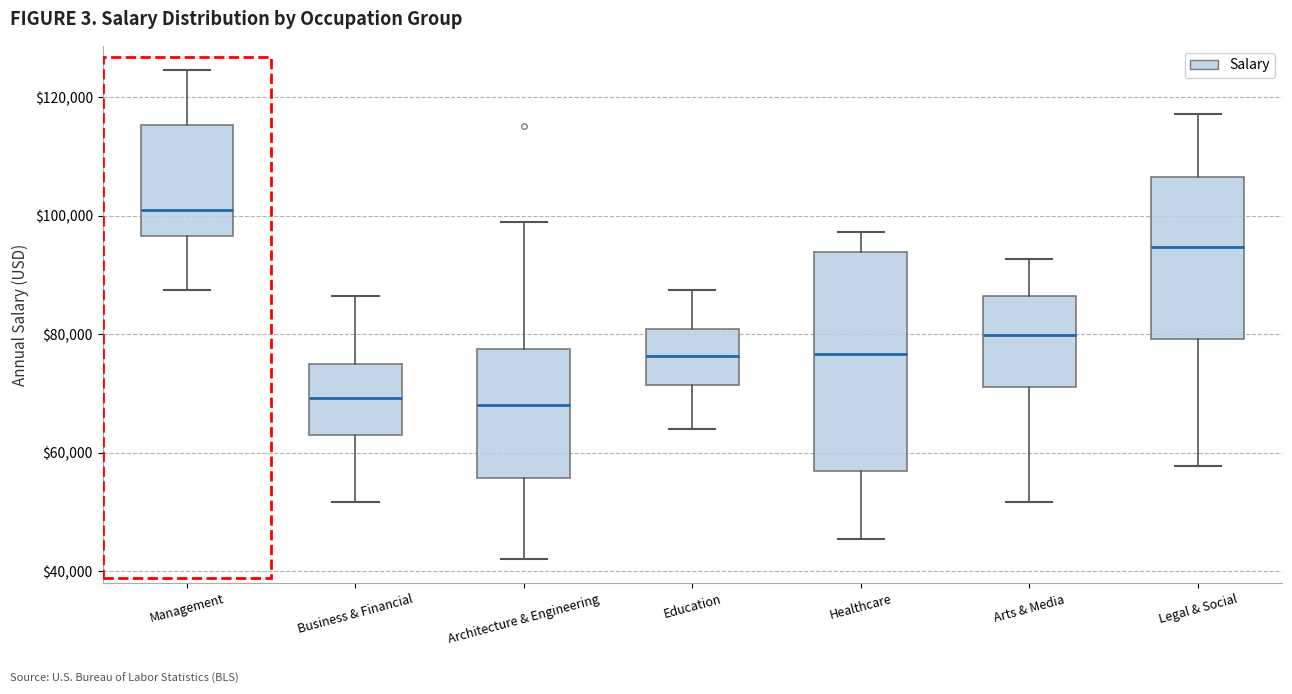

Reading left to right, read every box against the y-axis: the position of its median line, the range the box covers, and the ends of its whiskers. The values are not printed on the chart, so give them approximately, as read against the axis.

Management: median 100000, box 96000 to 116000, whiskers 88000 to 124000
Business & Financial: median 70000, box 62000 to 74000, whiskers 52000 to 86000
Architecture & Engineering: median 68000, box 56000 to 78000, whiskers 42000 to 100000
Education: median 76000, box 72000 to 80000, whiskers 64000 to 88000
Healthcare: median 76000, box 56000 to 94000, whiskers 46000 to 98000
Arts & Media: median 80000, box 72000 to 86000, whiskers 52000 to 92000
Legal & Social: median 94000, box 80000 to 106000, whiskers 58000 to 118000